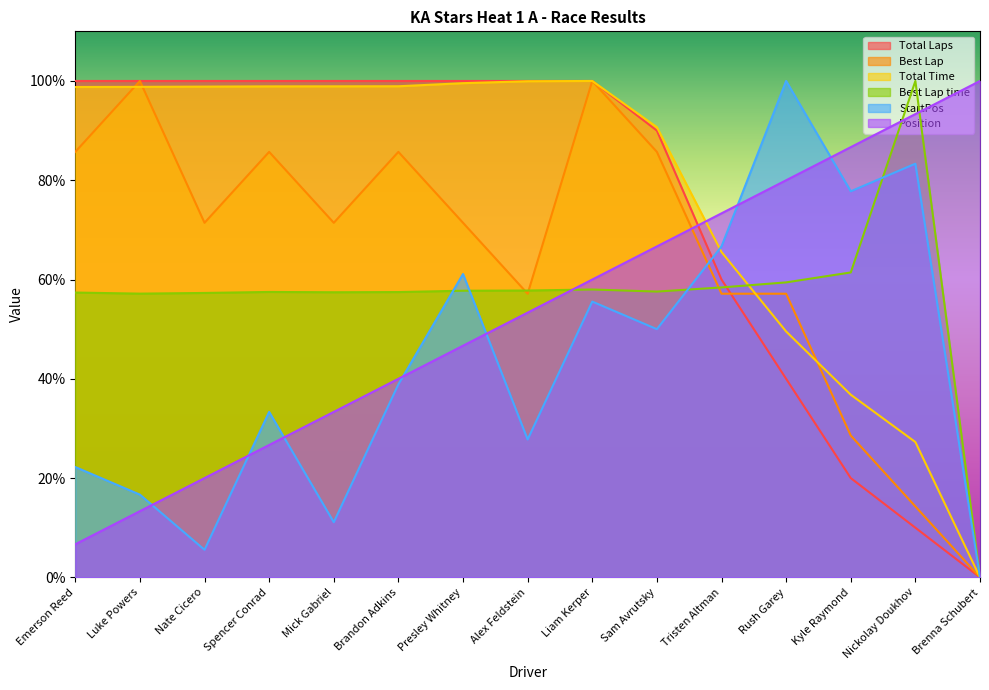

How many data points in StartPos are less than 38?

7